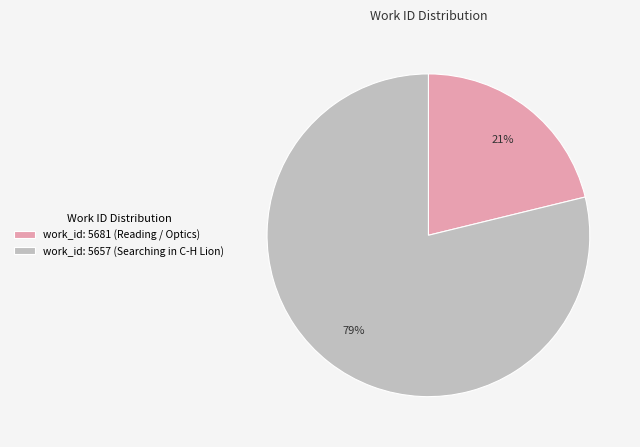

How many slices are in this pie chart?

2